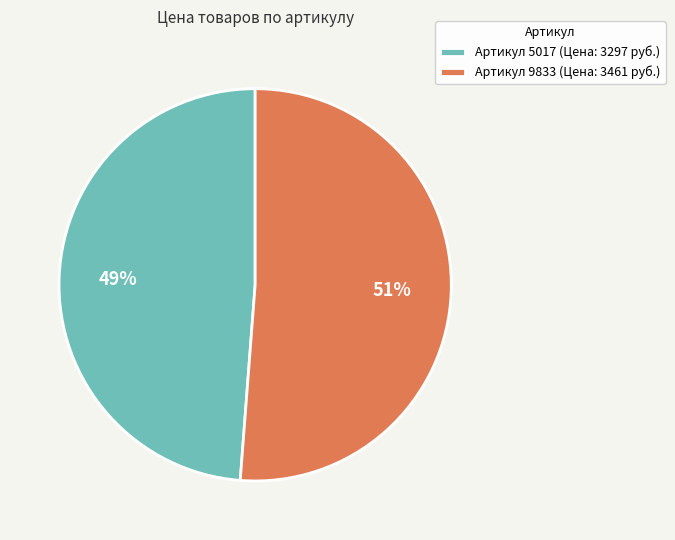

How many slices are in this pie chart?

2